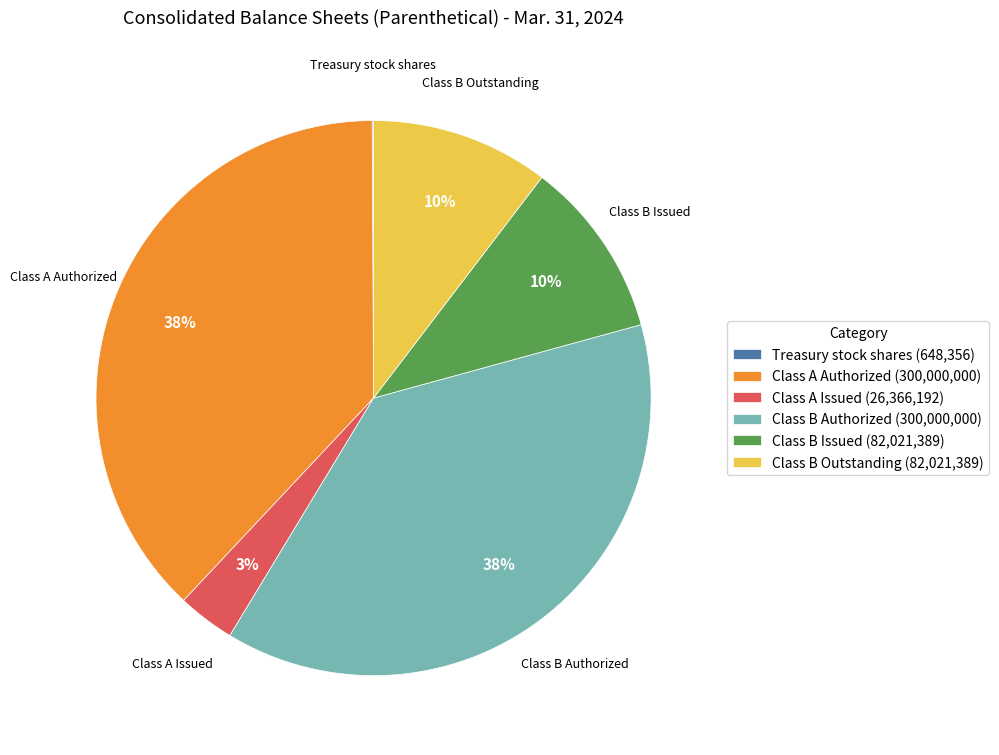

Does any single category account for the majority?

No